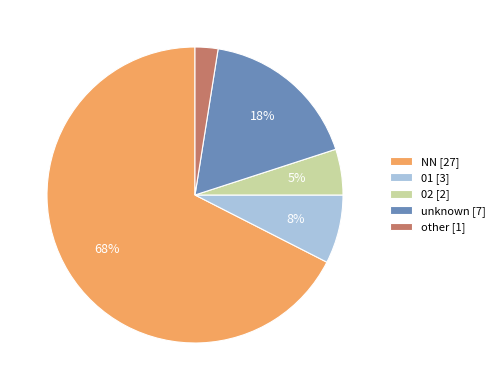

To the nearest percent, what is the average slice percentage?

20%